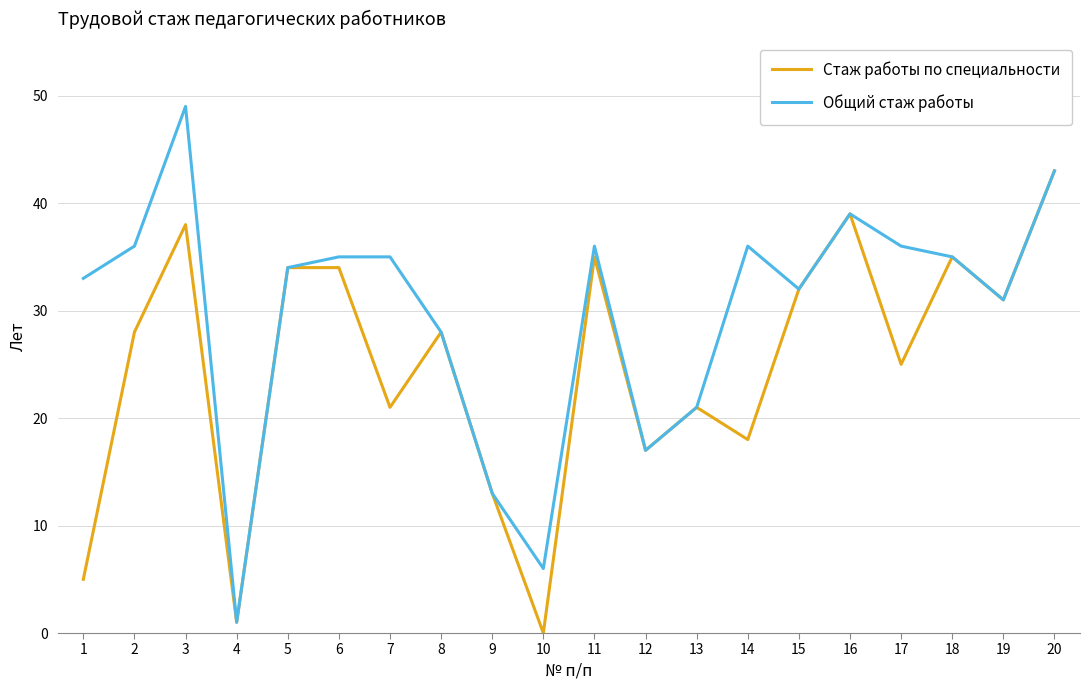

At which category does the chart reach its peak across all series?

3